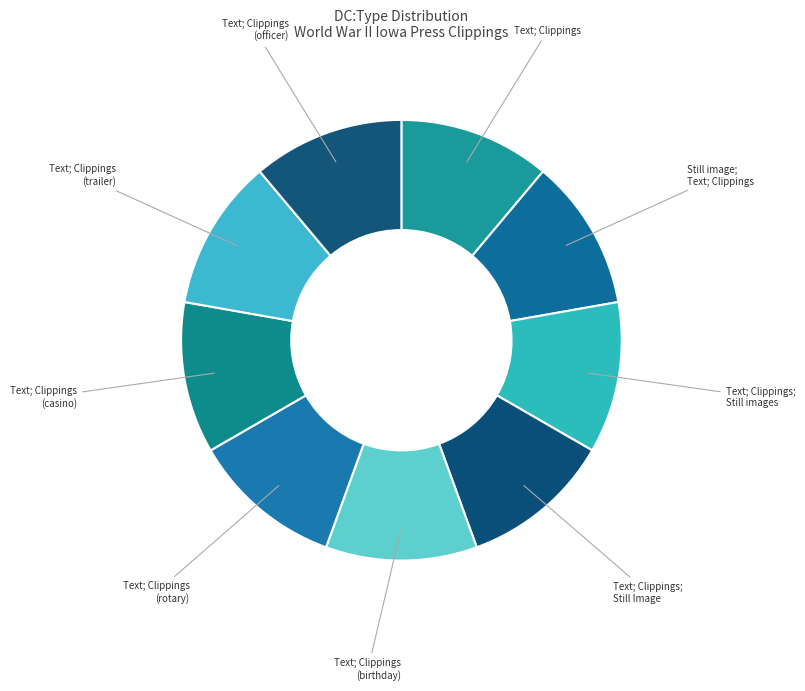

Is there a majority slice in this chart?

No